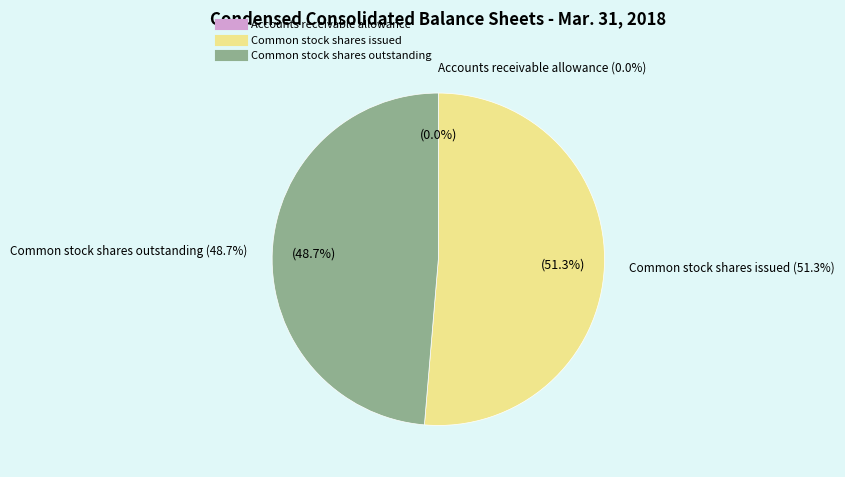

What percentage is the Common stock shares issued slice, to the nearest percent?

51%